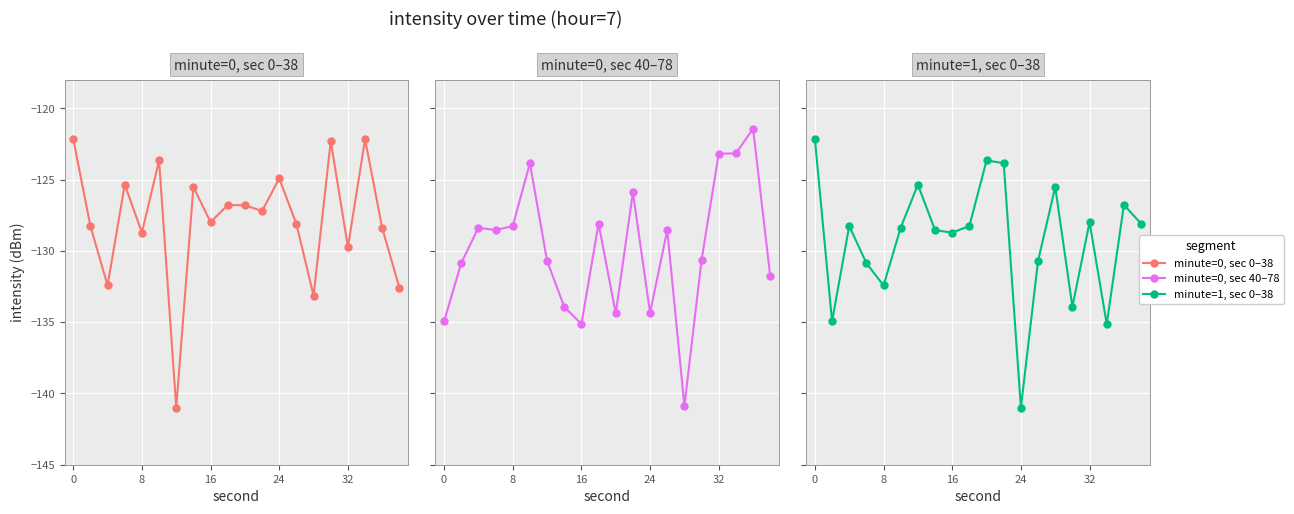

What are all the series names shown in the legend?

minute=0, sec 0–38, minute=0, sec 40–78, minute=1, sec 0–38